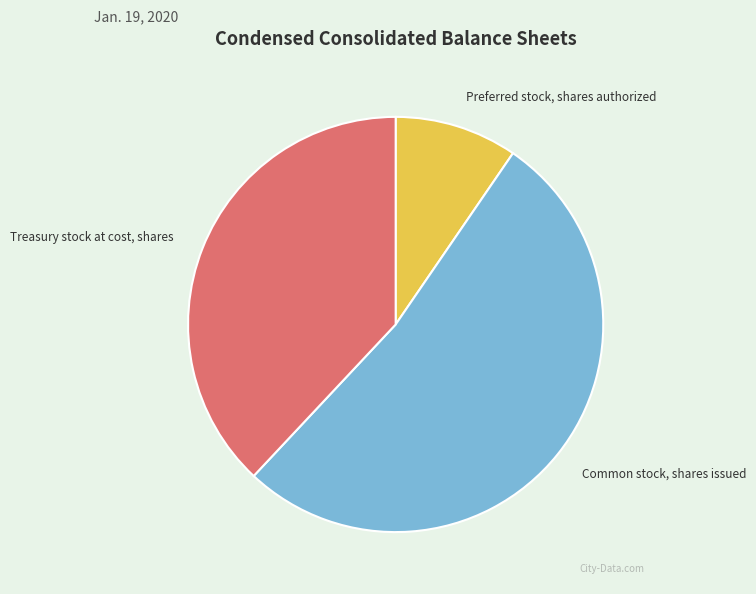

Is it true that Treasury stock at cost, shares is 38% of the pie?

True